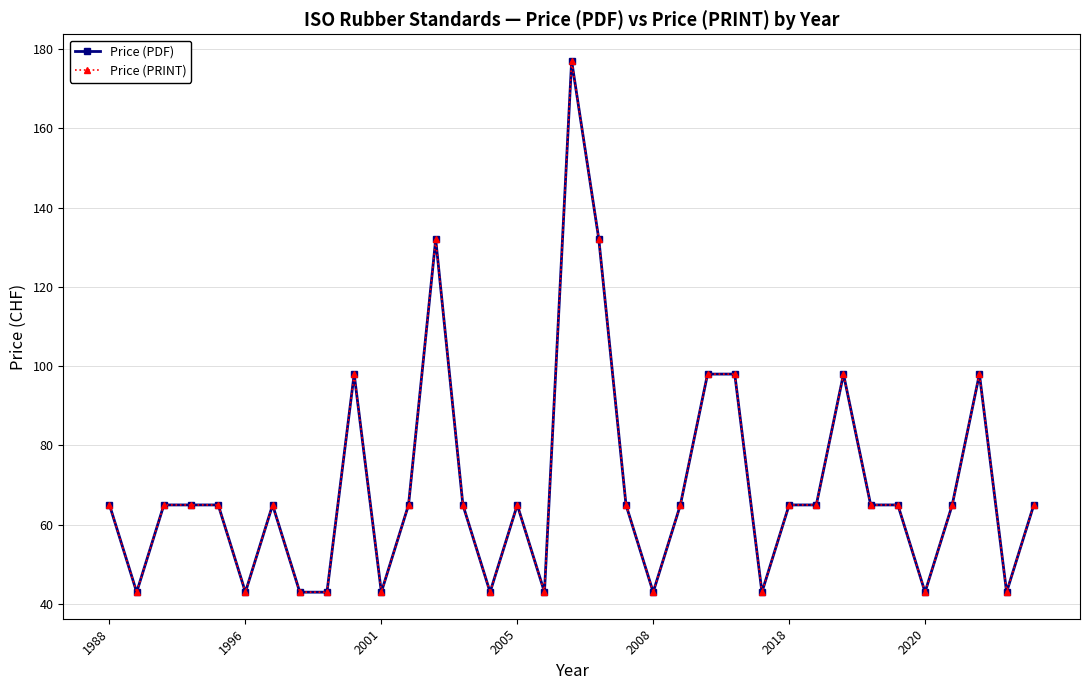

How many lines are shown in the chart?

2